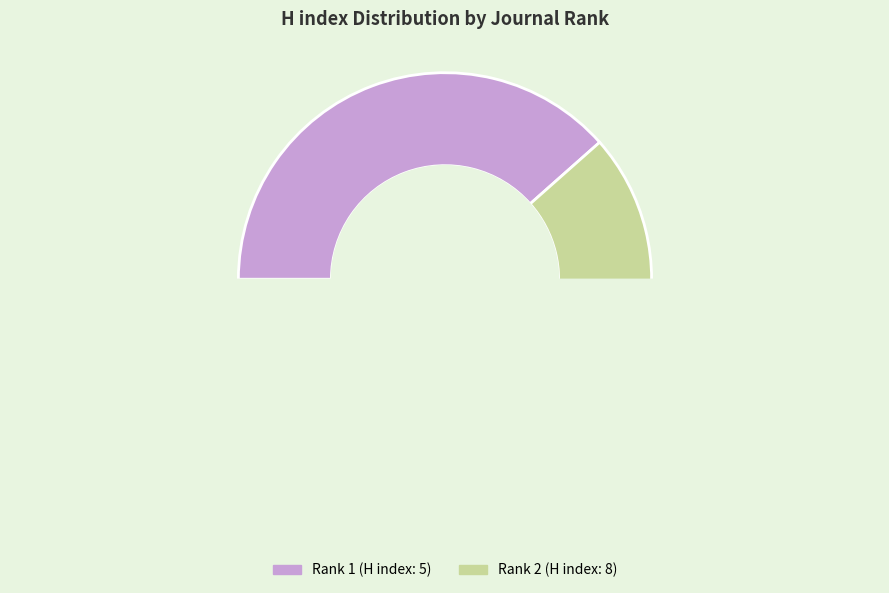

To the nearest percent, what is the combined percentage of Dialisis y Trasplante discontinued (Rank 2) and Revista de Nefrologia, Dialisis y Trasplante (Rank 1)?

100%